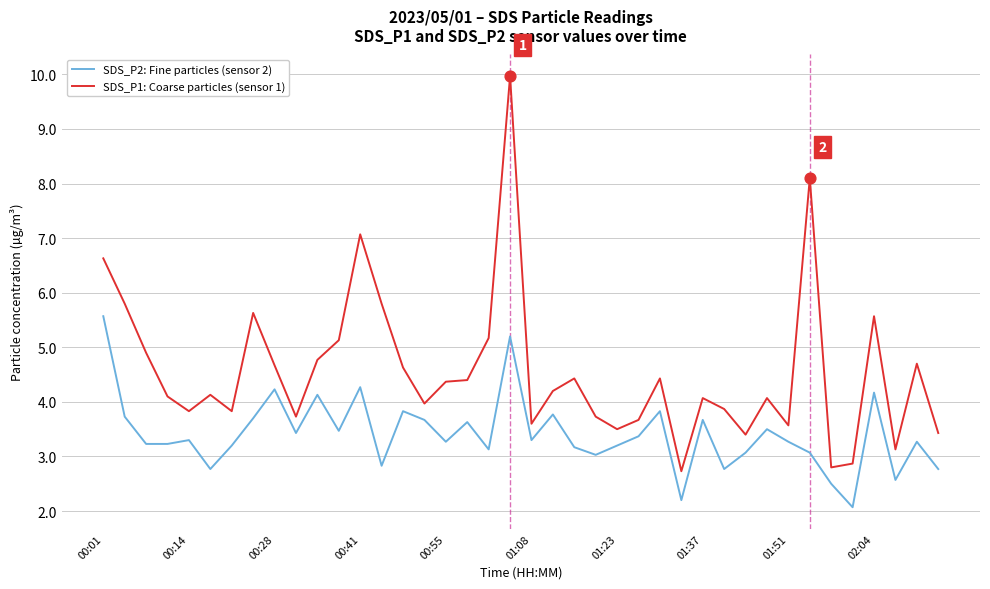

Which series has the widest spread of values?

SDS_P1: Coarse particles (sensor 1)